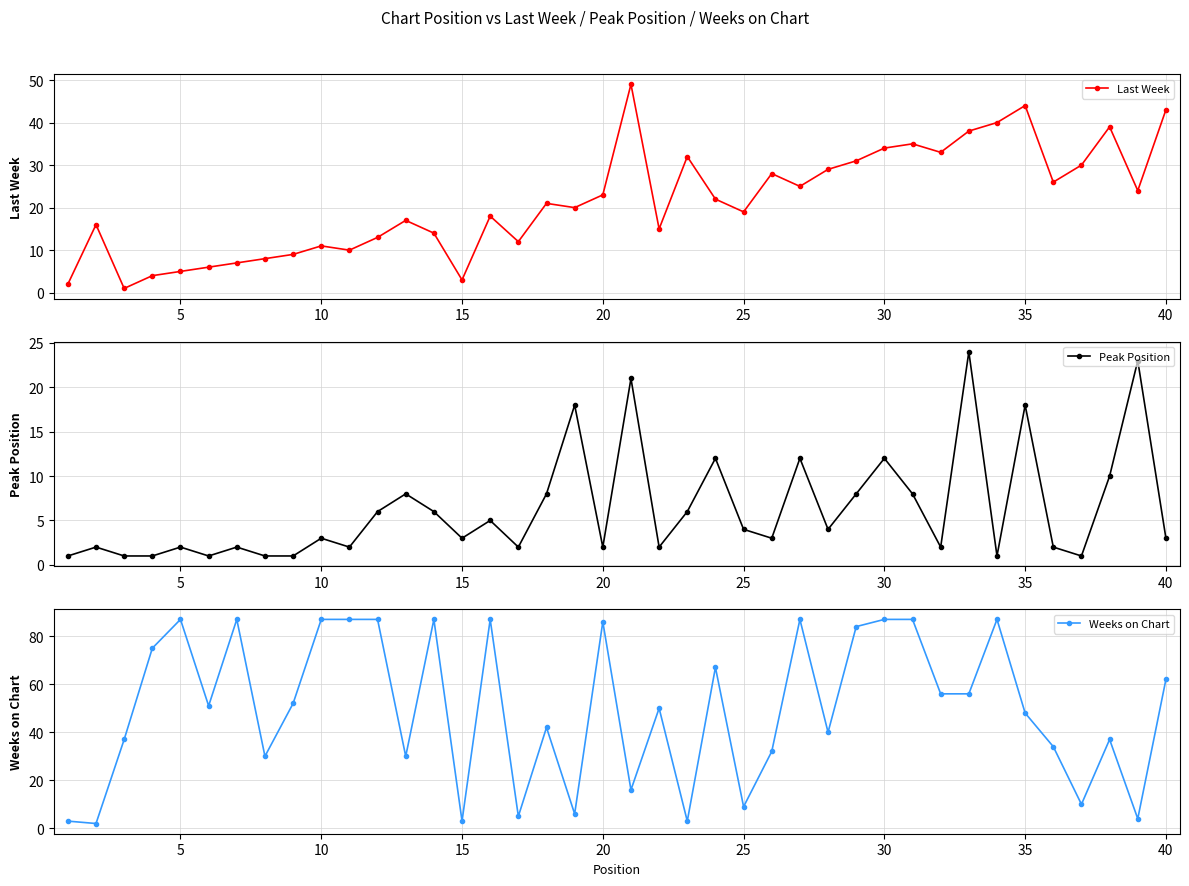

True or false: Last Week has more than 2 points higher than both neighbors.

True